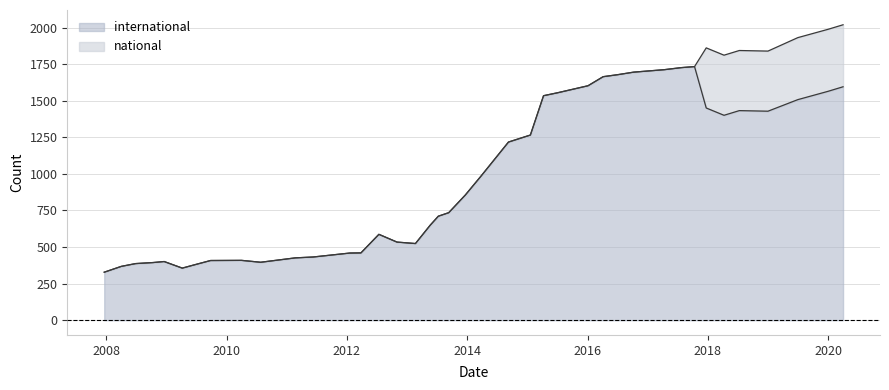

What is the ratio of the value at 2013-07-09 to the value at 2013-09-10?

1.0